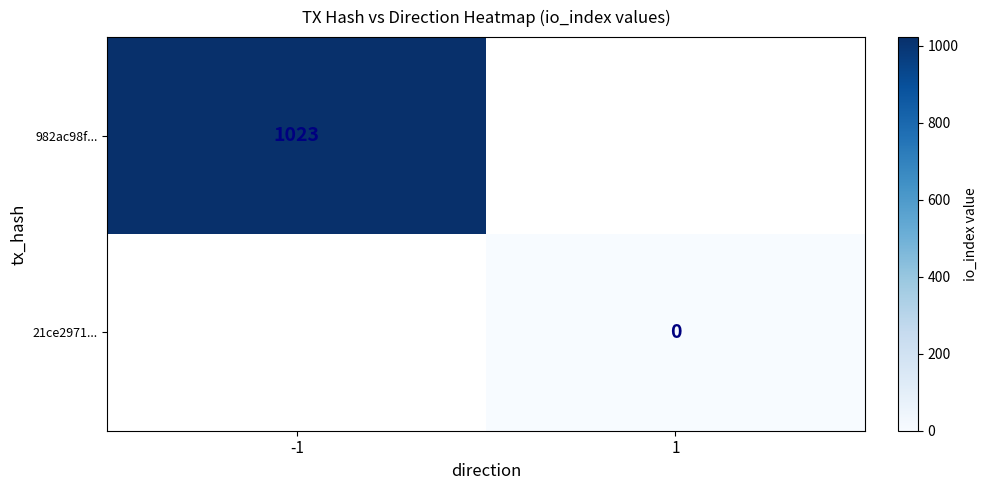

How many categories are shown in the chart?

2